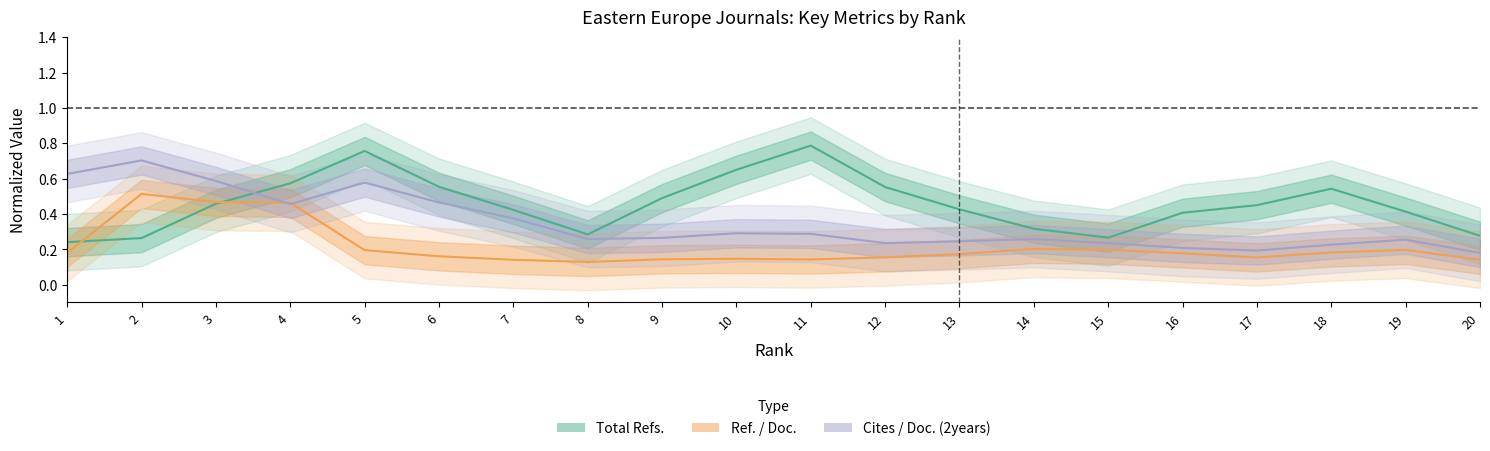

How many interior local peaks does the Ref. / Doc. series have?

4